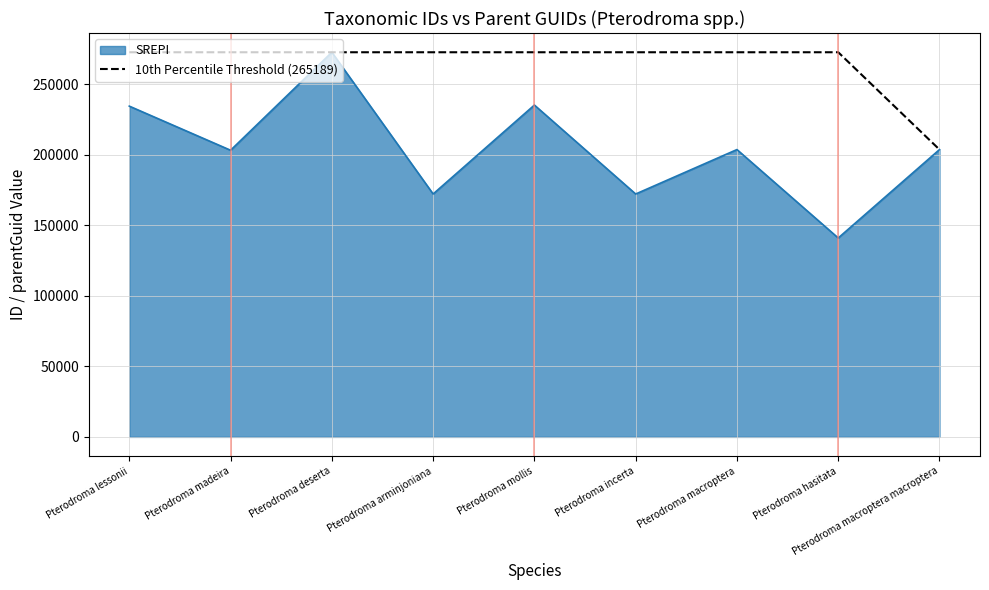

Is the value of 10th Percentile Threshold (265189) at Pterodroma macroptera macroptera greater than the value of SREPI at Pterodroma mollis?

No